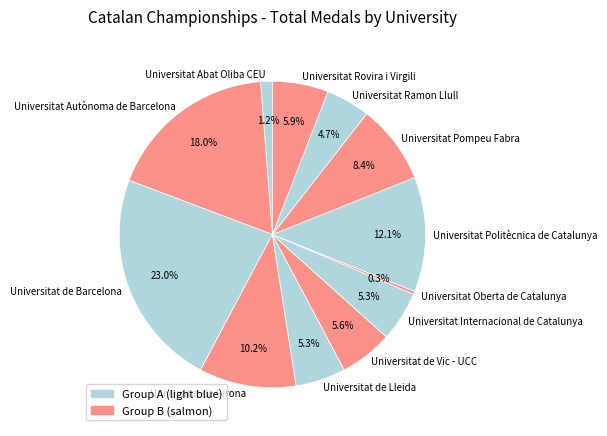

Between Universitat de Girona and Universitat de Vic - UCC, which is larger?

Universitat de Girona